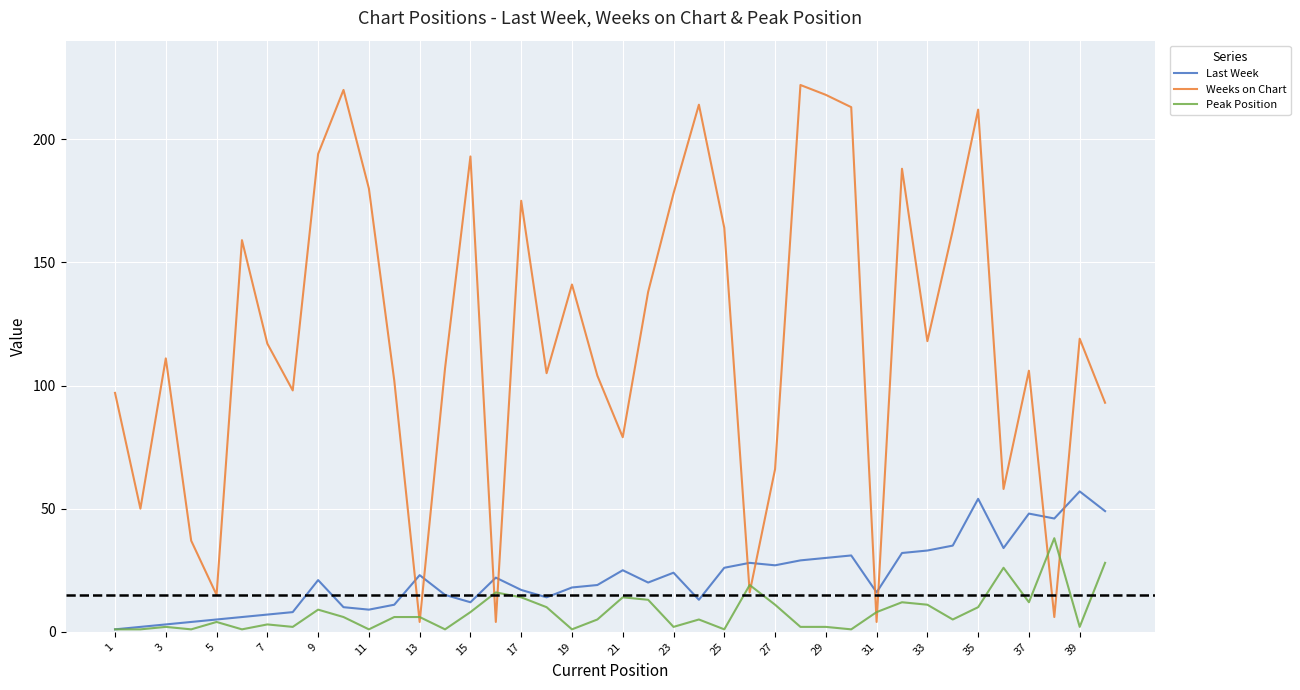

True or false: Weeks on Chart and Last Week intersect in this chart.

True